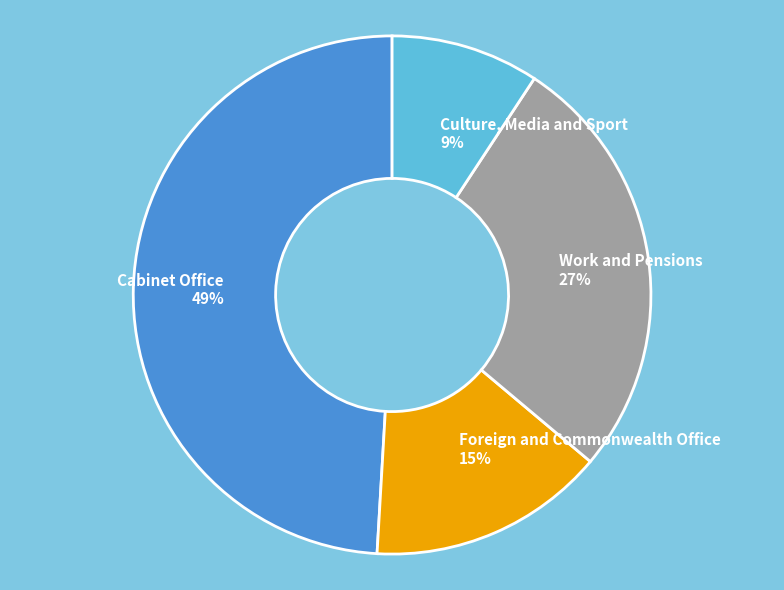

Is it true that Culture, Media and Sport is 2% of the pie?

False